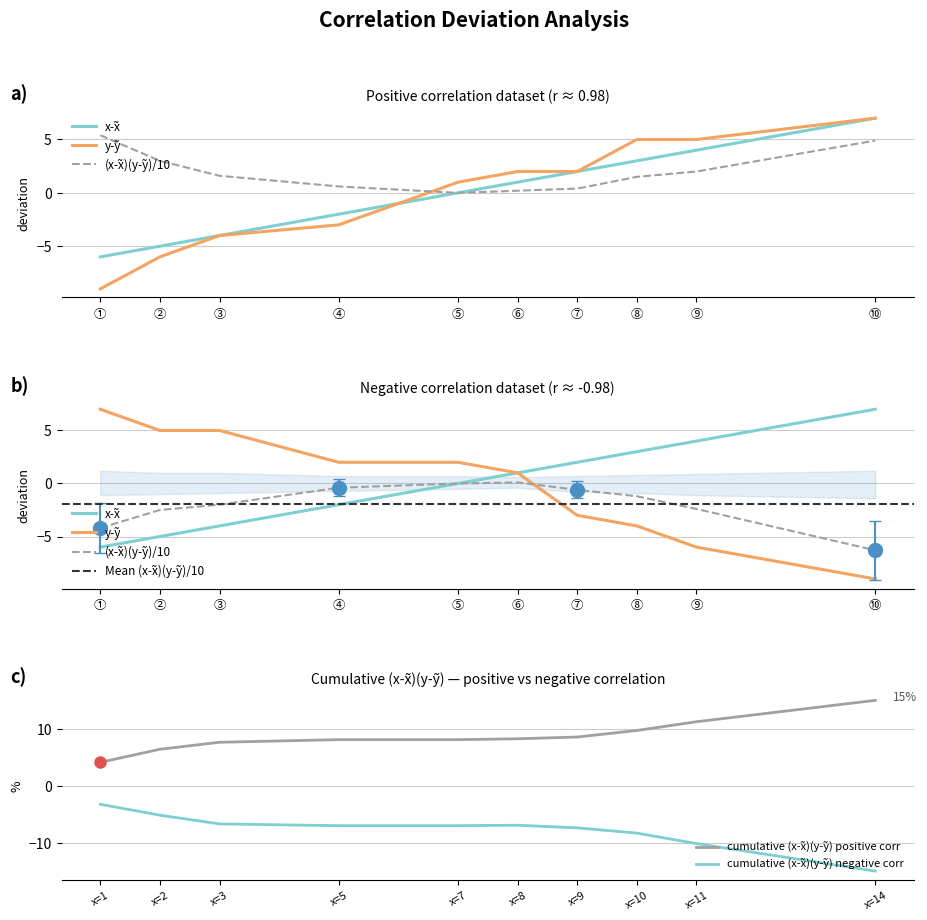

Between ⑤ and ⑨, which series saw the biggest shift?

negative_corr_y-y~